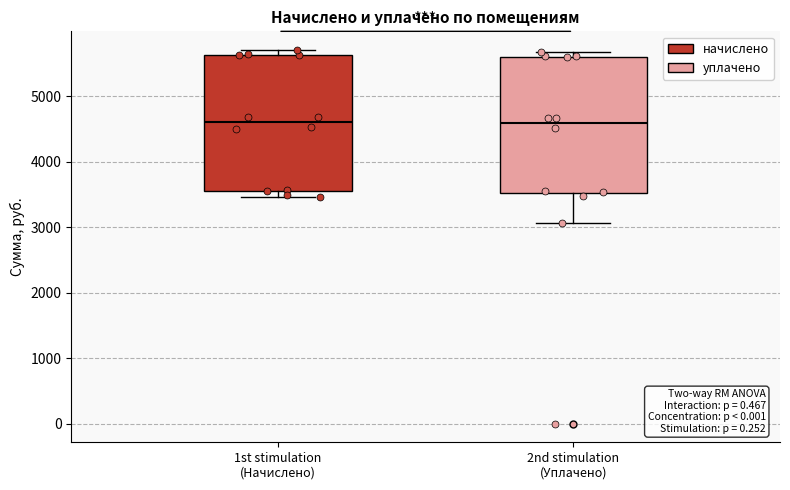

Reading left to right, read every box against the y-axis: the position of its median line, the range the box covers, and the ends of its whiskers. The values are not printed on the chart, so give them approximately, as read against the axis.

1st stimulation (Начислено): median 4600, box 3600 to 5600, whiskers 3500 to 5700
2nd stimulation (Уплачено): median 4600, box 3500 to 5600, whiskers 3100 to 5700